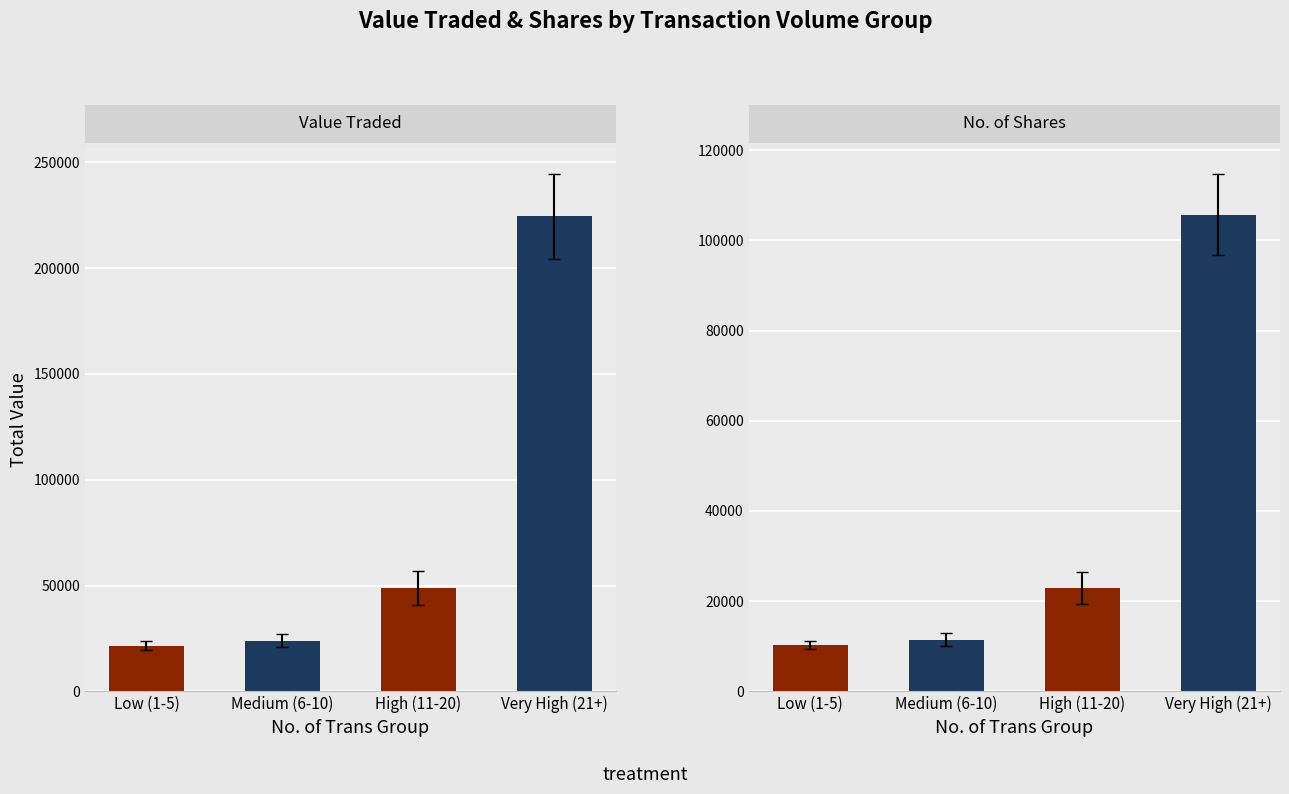

What is the sum of the Medium/Very High values at Low (1-5) and Medium (6-10)?

117174